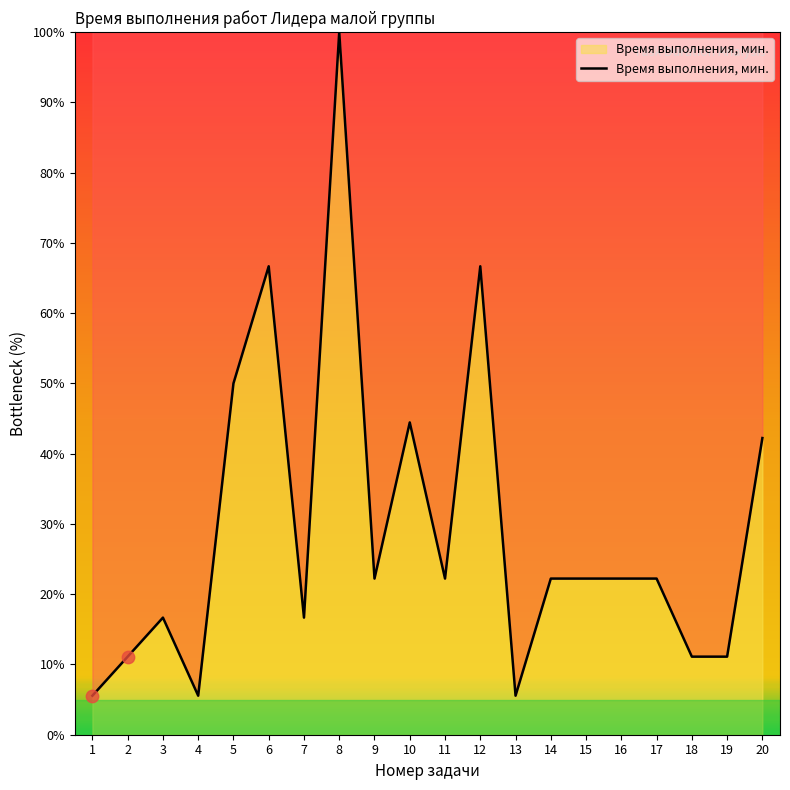

Which has a higher value, 17 or 6?

6